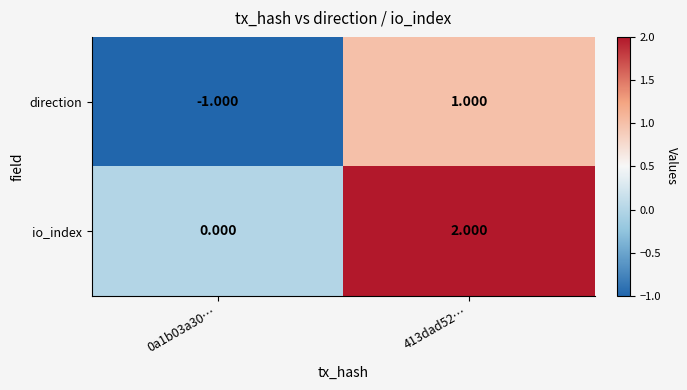

What is the spread (max minus min) of values at 0a1b03a30…?

1